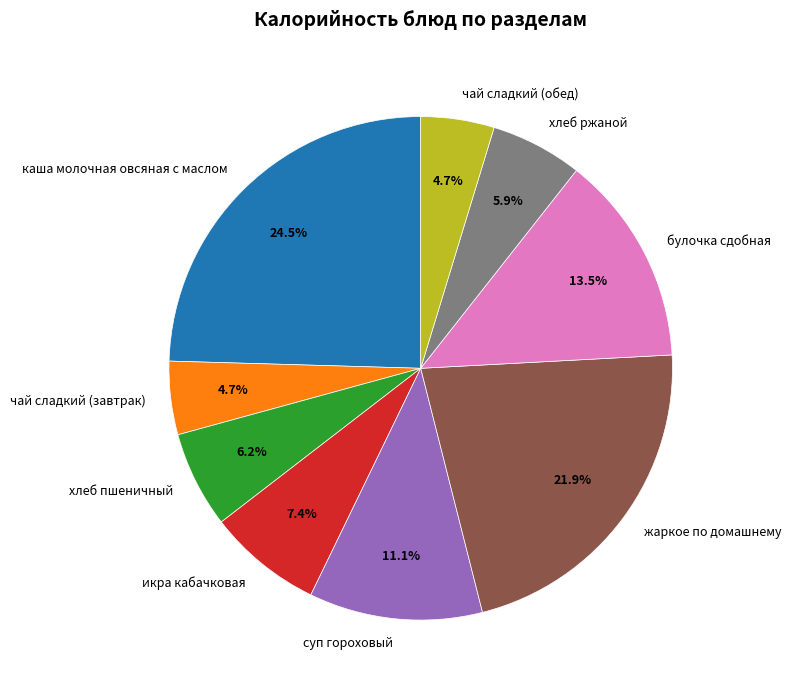

What percentage is the жаркое по домашнему slice, to the nearest percent?

22%